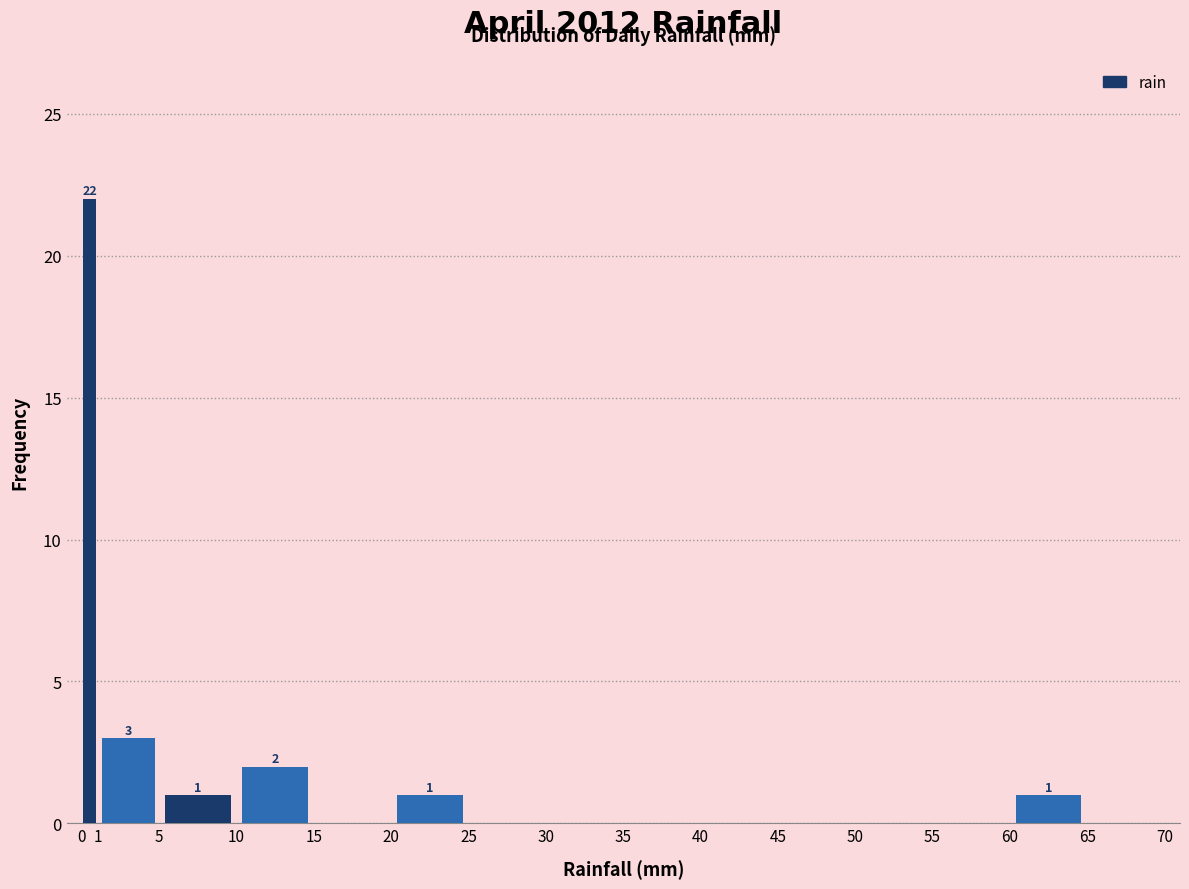

Which range on the x-axis has the tallest bar?

0 to 1